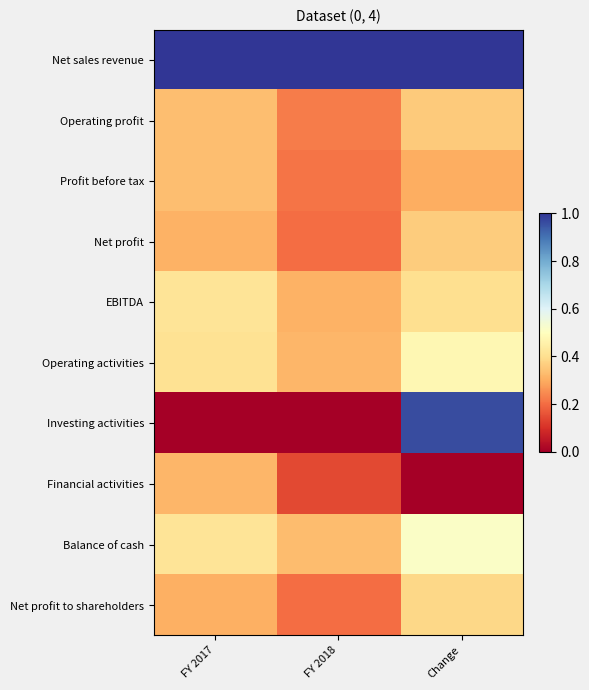

Reading right to left, list all the values displayed in this chart.

Net sales revenue: Change=1.0	FY 2018=1.0	FY 2017=1.0
Operating profit: Change=0.4	FY 2018=0.2	FY 2017=0.3
Profit before tax: Change=0.3	FY 2018=0.2	FY 2017=0.3
Net profit: Change=0.4	FY 2018=0.2	FY 2017=0.3
EBITDA: Change=0.4	FY 2018=0.3	FY 2017=0.4
Operating activities: Change=0.5	FY 2018=0.3	FY 2017=0.4
Investing activities: Change=1.0	FY 2018=0.0	FY 2017=0.0
Financial activities: Change=0.0	FY 2018=0.1	FY 2017=0.3
Balance of cash: Change=0.5	FY 2018=0.3	FY 2017=0.4
Net profit to shareholders: Change=0.4	FY 2018=0.2	FY 2017=0.3